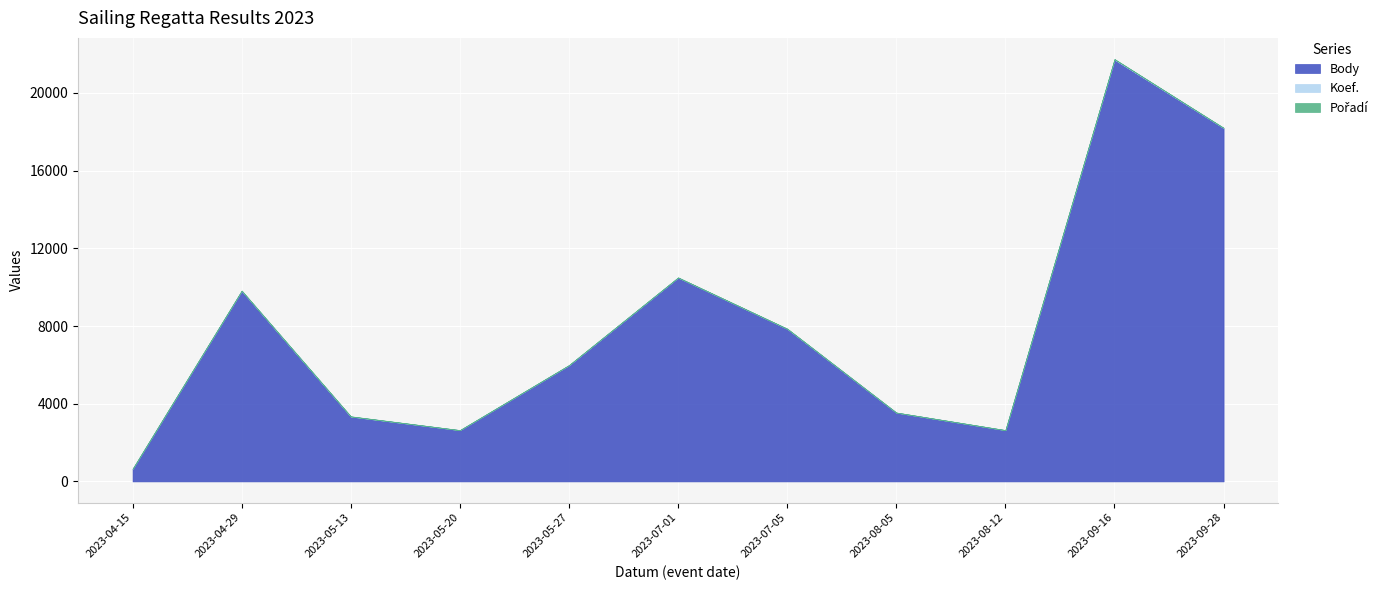

What are all the series names shown in the legend?

Body, Koef., Pořadí